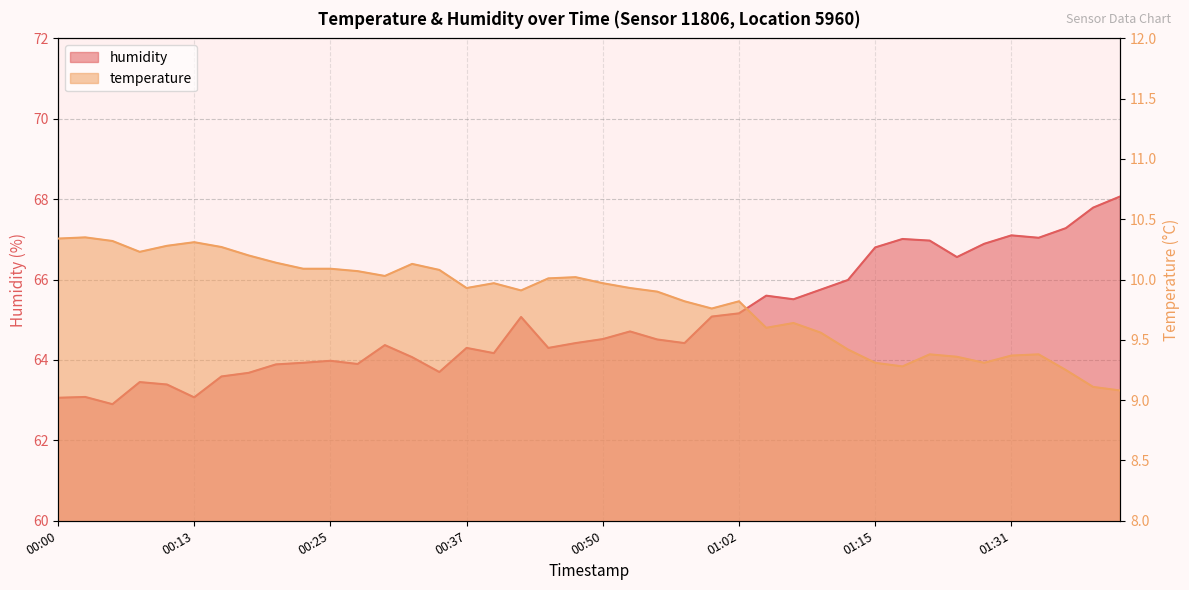

Where is temperature nearest to the value 9?

01:41